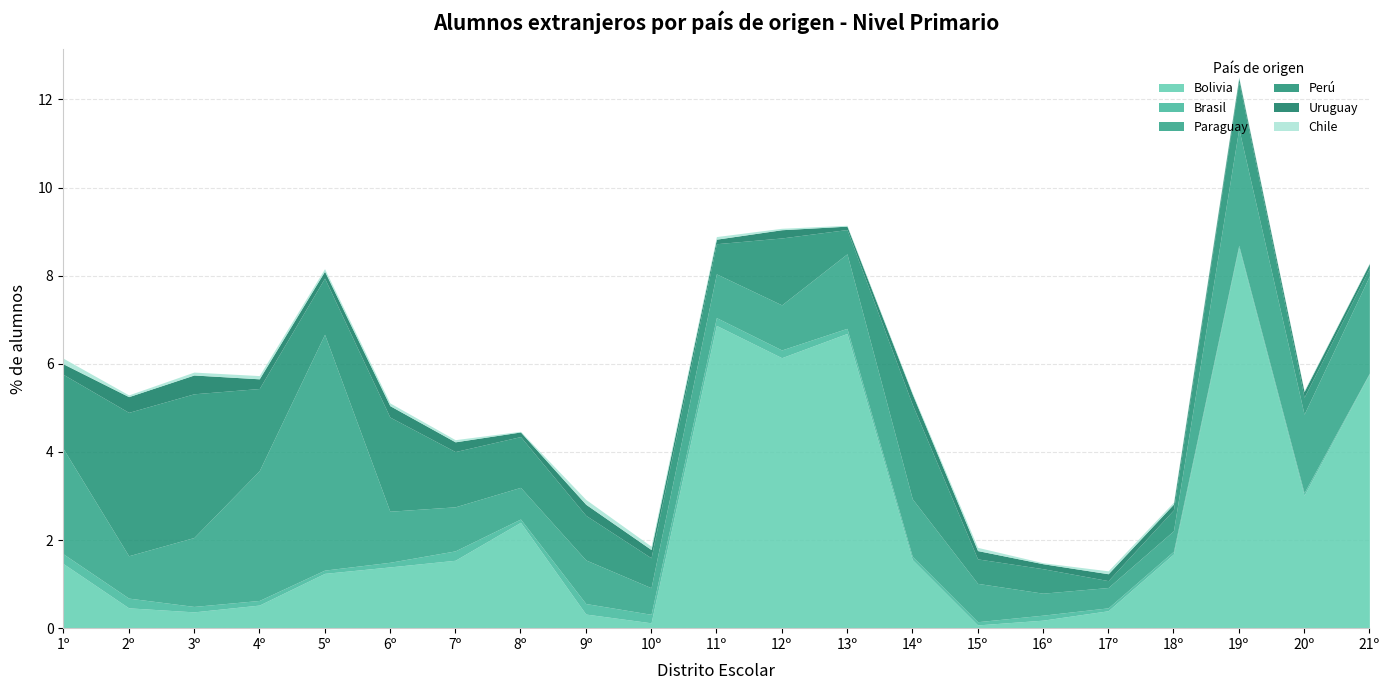

What is the sum of all Chile values?

1.1